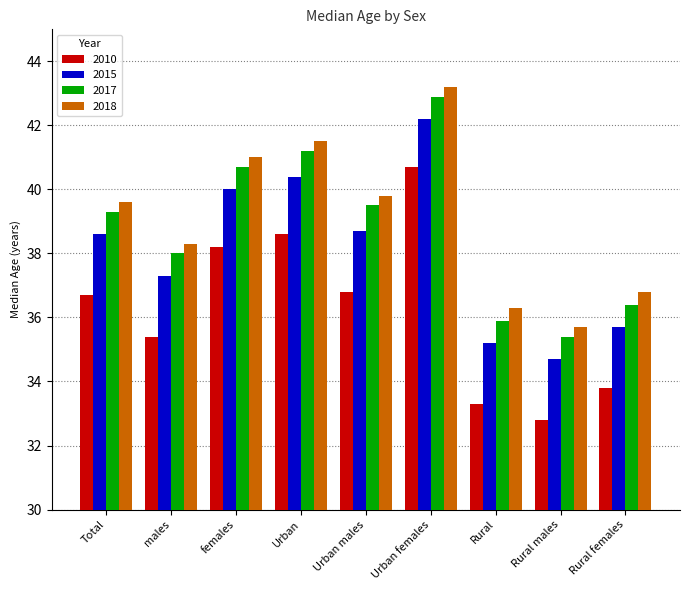

Which series has the largest total across all categories?

2018